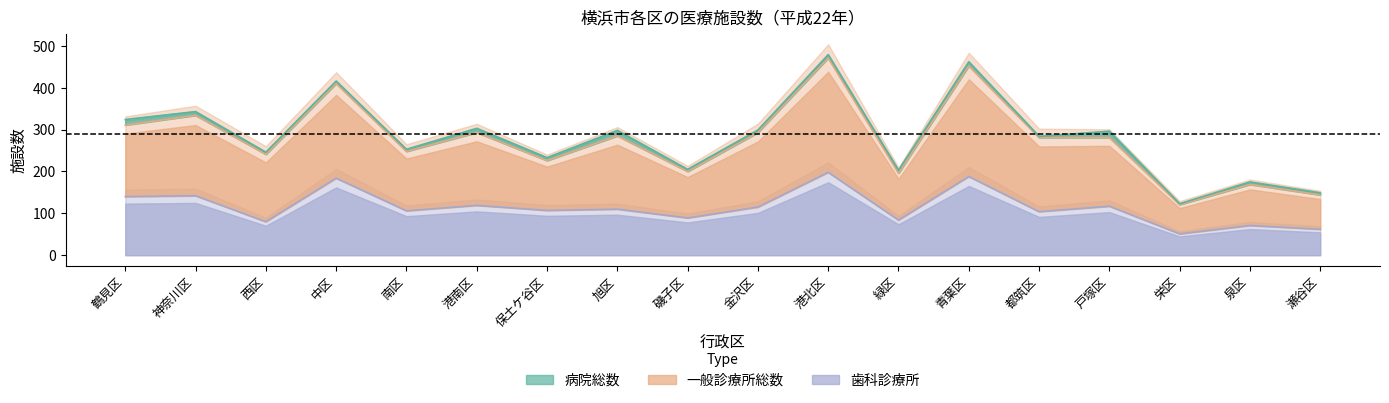

True or false: 歯科診療所 and 一般診療所総数 cross at least once.

False